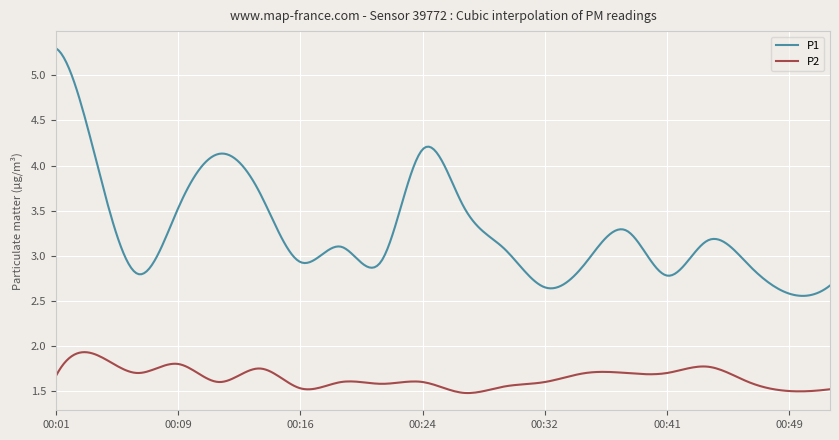

What is the greatest value displayed?

5.3